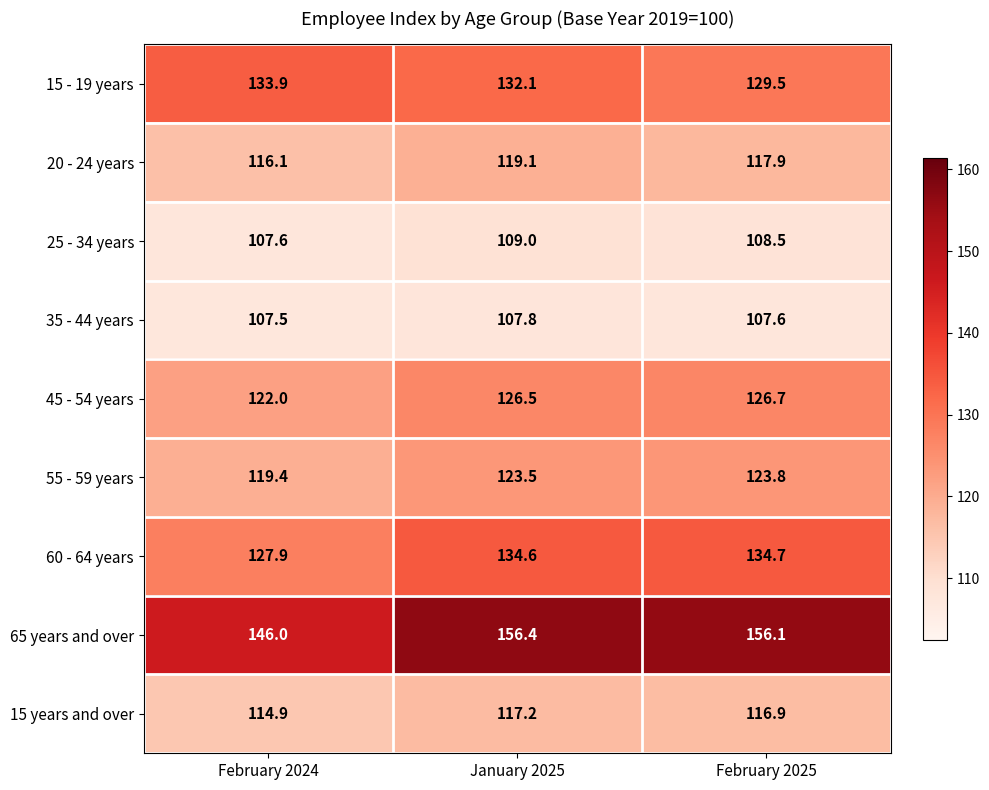

How many data points in 15 - 19 years are above 132?

2